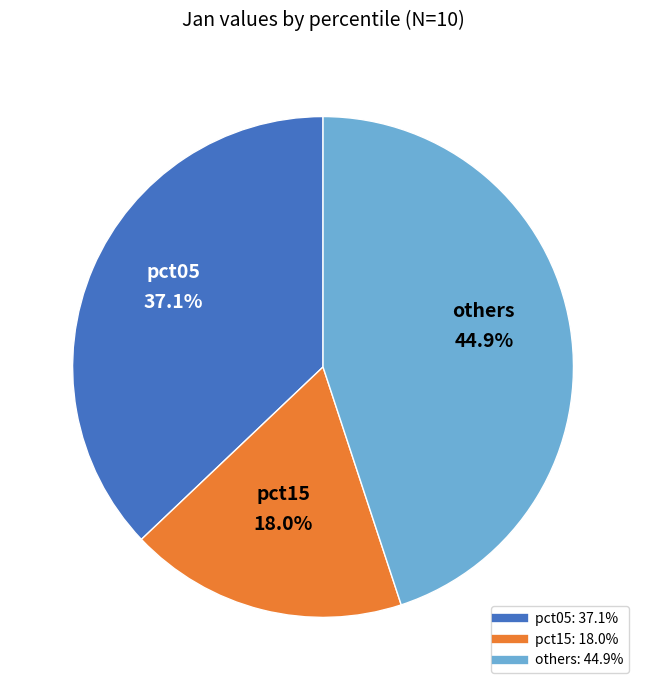

Is there any slice that represents more than half of the pie?

No